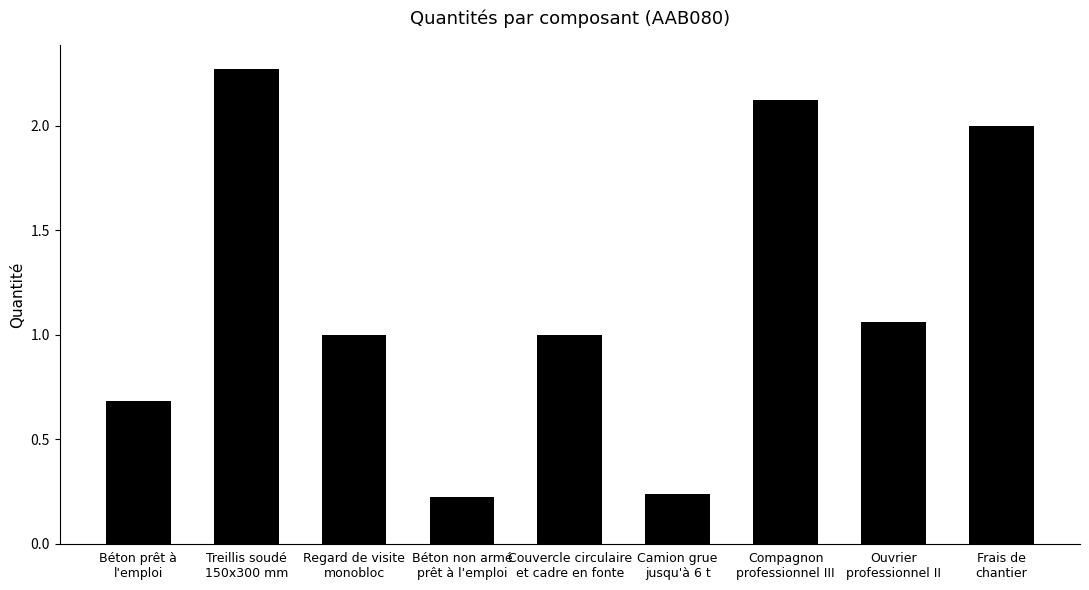

What is the value of the 3rd bar from the left?

1.0